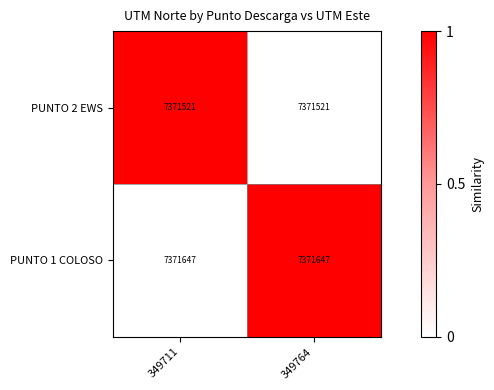

Read the PUNTO 2 EWS value at 349764.

7371521